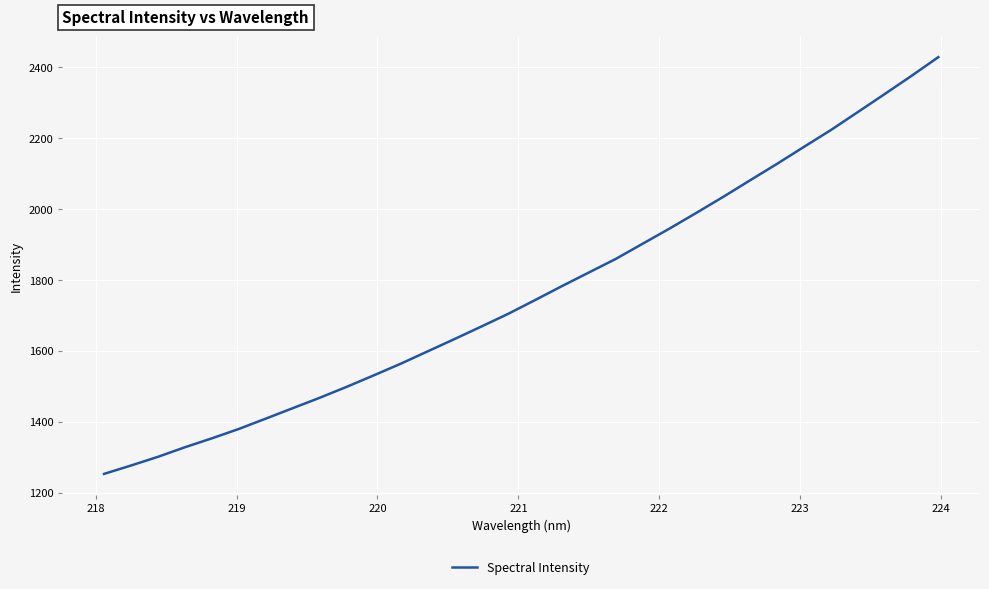

What is the difference between the maximum and minimum values?

1175.0